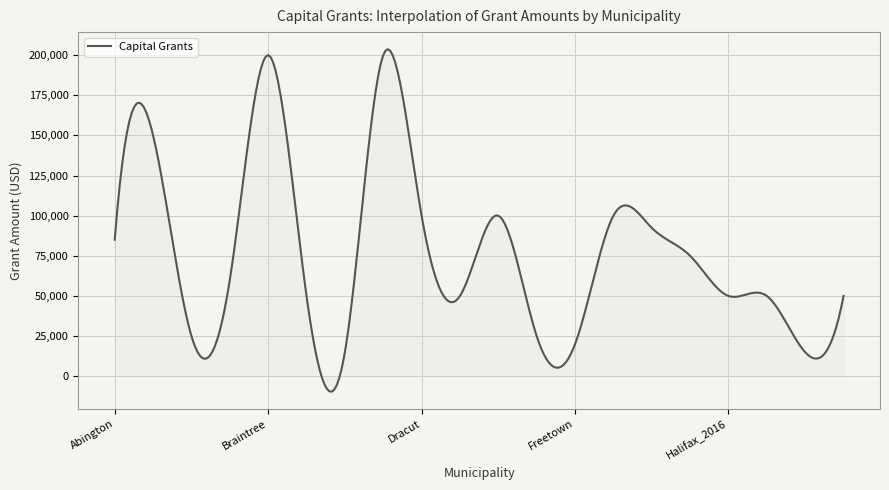

What is the difference between the maximum and minimum values?

213235.0